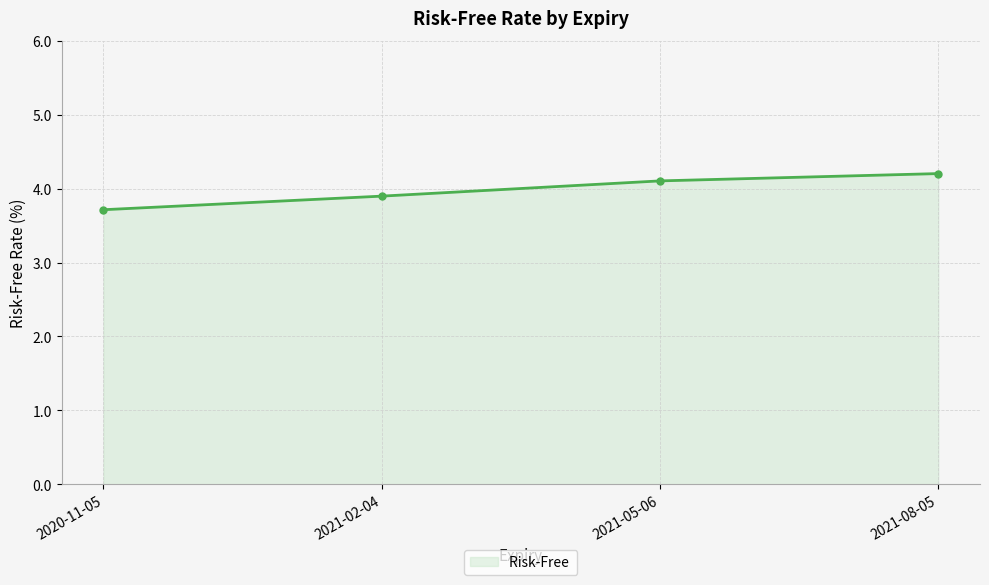

How many data points does each series have?

4